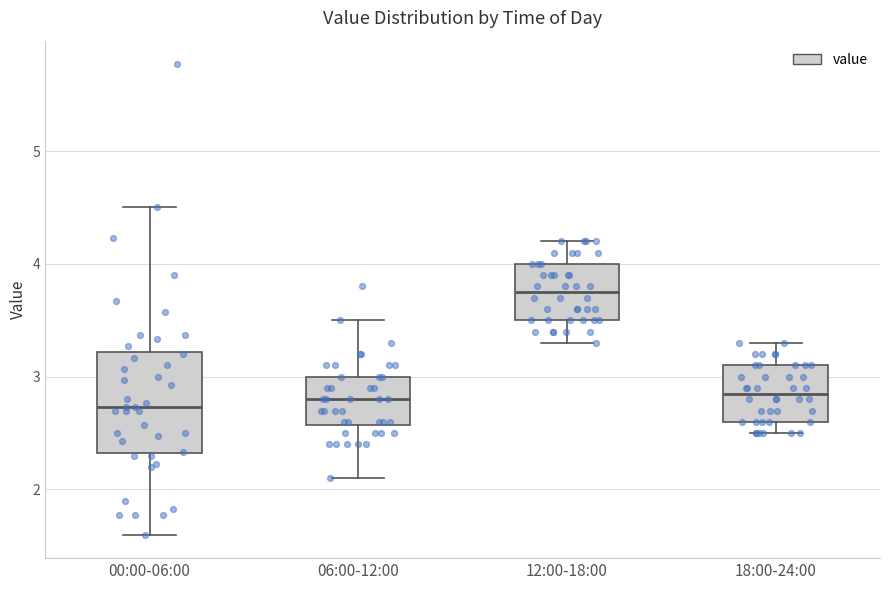

Reading left to right, read every box against the y-axis: the position of its median line, the range the box covers, and the ends of its whiskers. The values are not printed on the chart, so give them approximately, as read against the axis.

00:00-06:00: median 2.7, box 2.3 to 3.2, whiskers 1.6 to 4.5
06:00-12:00: median 2.8, box 2.6 to 3.0, whiskers 2.1 to 3.5
12:00-18:00: median 3.8, box 3.5 to 4.0, whiskers 3.3 to 4.2
18:00-24:00: median 2.9, box 2.6 to 3.1, whiskers 2.5 to 3.3